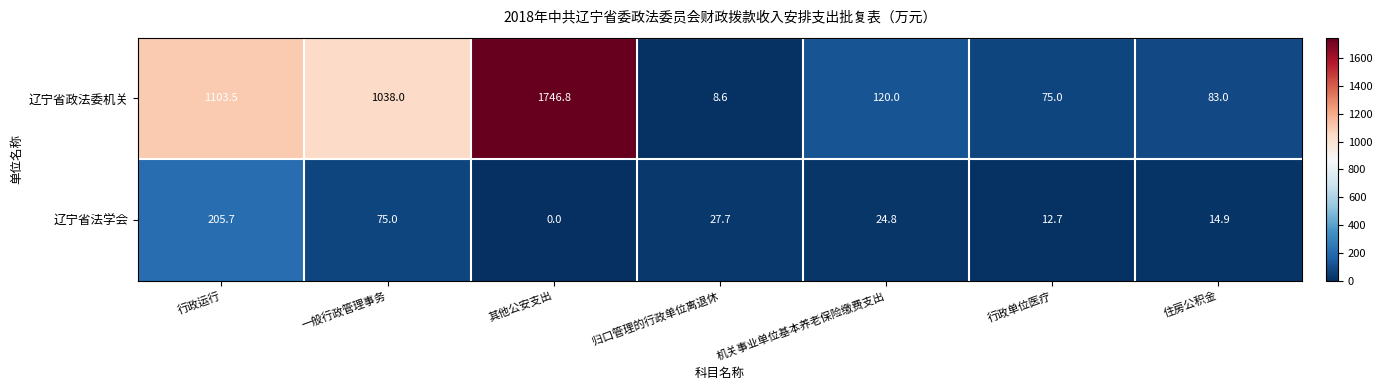

At which label does 辽宁省政法委机关 first exceed 120?

行政运行